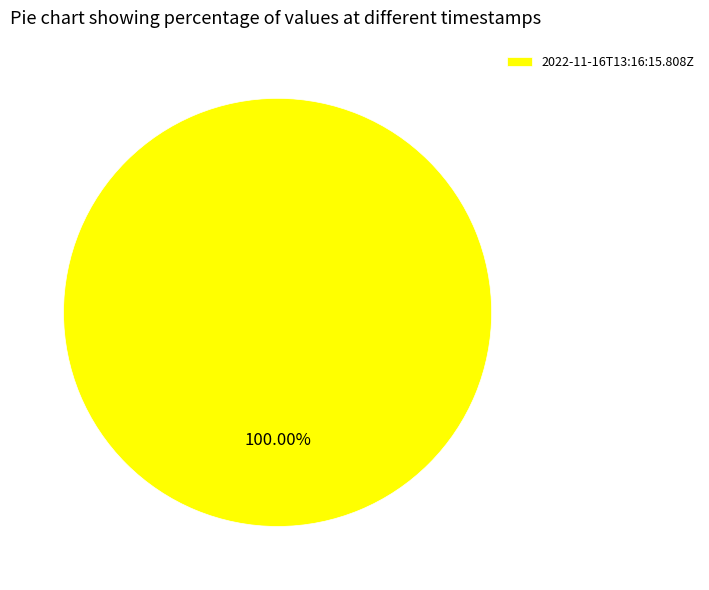

Is there any slice that represents more than half of the pie?

Yes